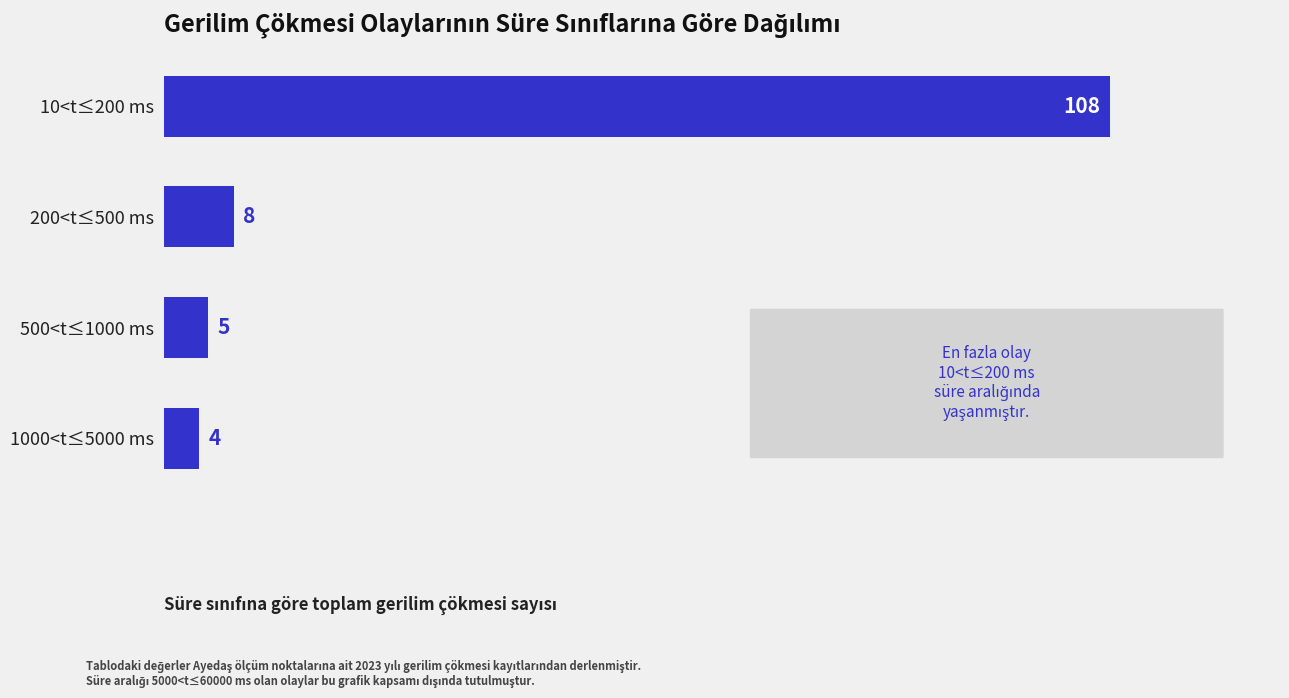

Rank the categories by value from highest to lowest.

10<t≤200 ms, 200<t≤500 ms, 500<t≤1000 ms, 1000<t≤5000 ms